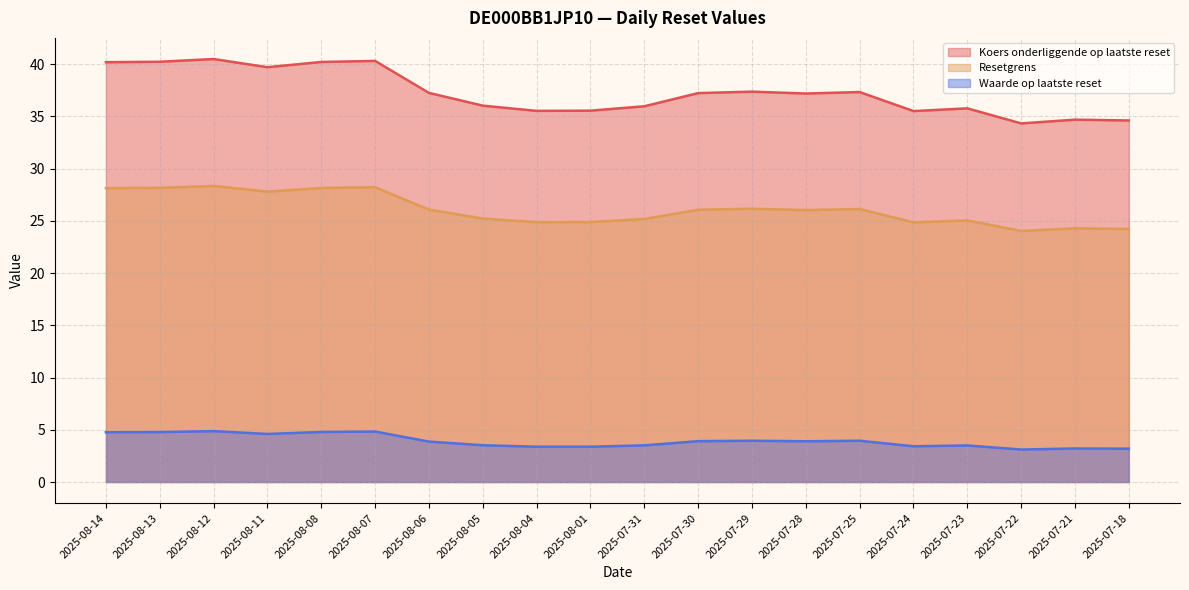

What is the value of the Resetgrens point at the 8th from the left?

25.2